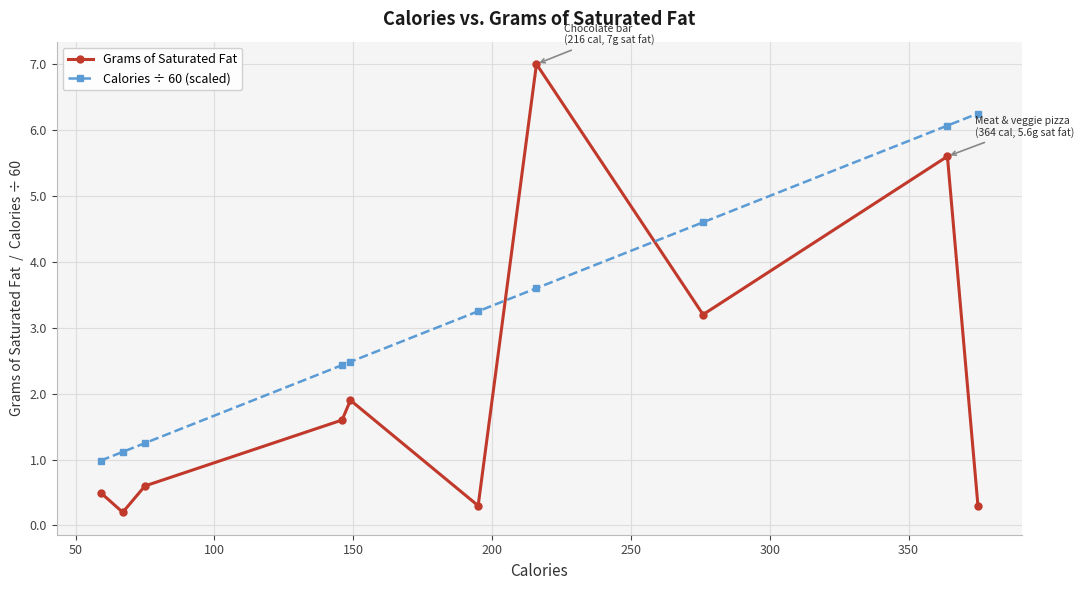

How many data points in Grams of Saturated Fat are above 1?

5